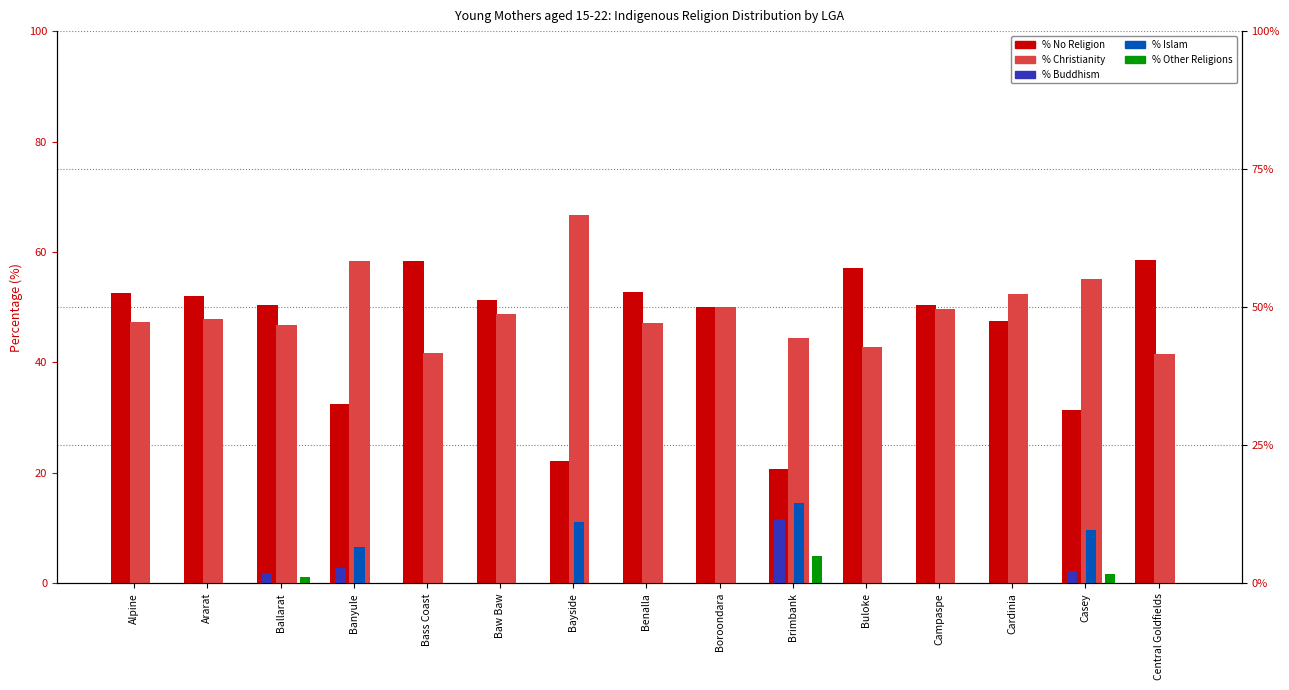

What is the difference between the maximum and second lowest values in the % Other Religions series?

4.9